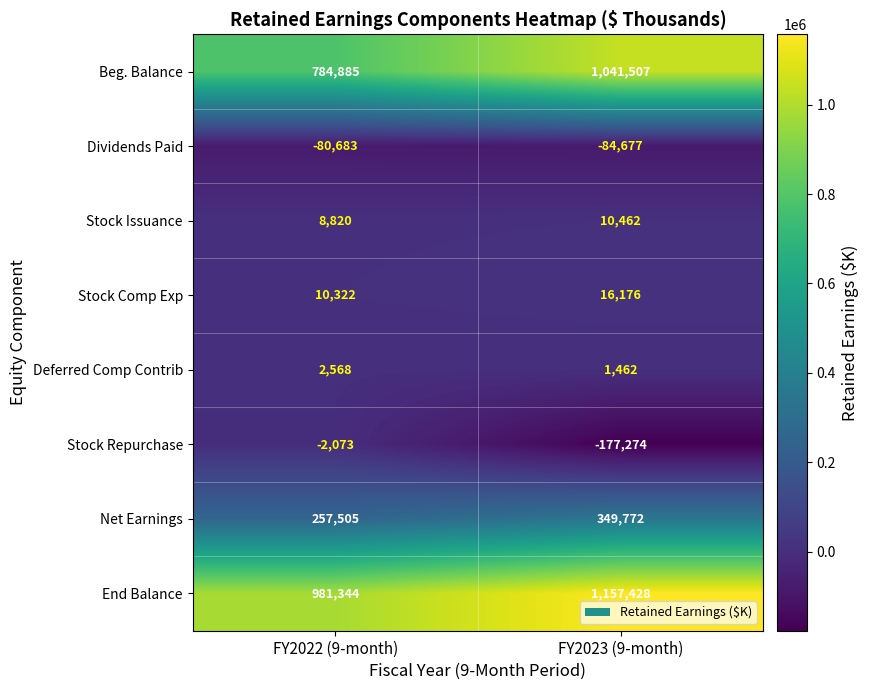

What value does the Stock Issuance series have at FY2023 (9-month), to the nearest 100?

10500